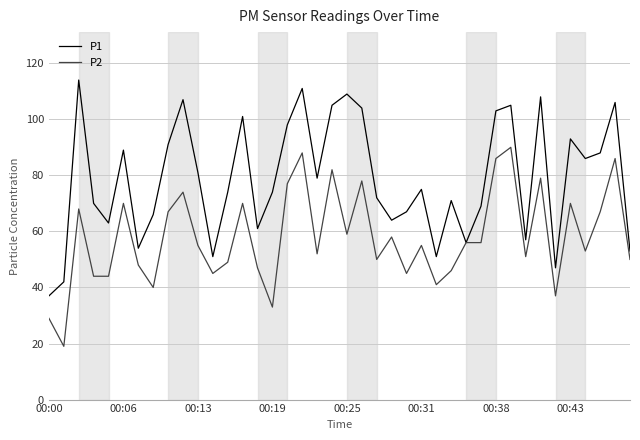

Which series has the largest total across all categories?

P1